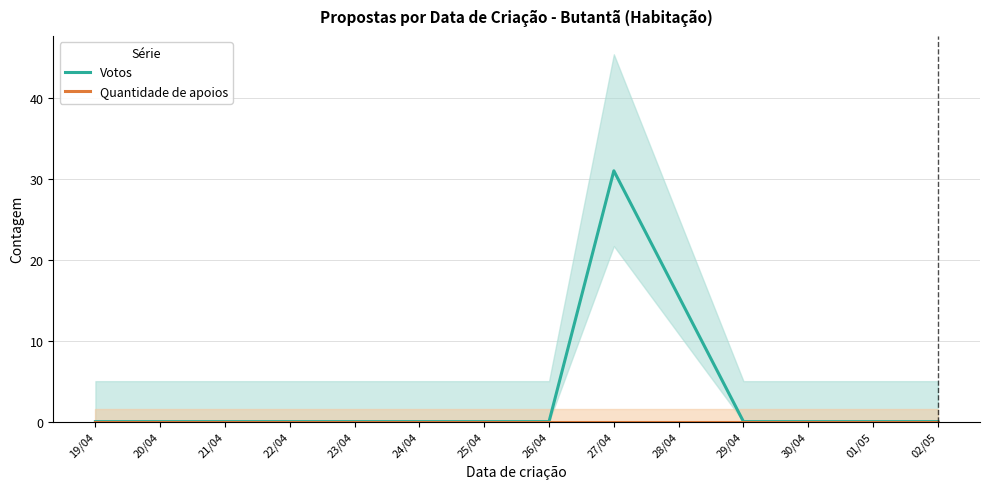

Reading right to left, transcribe all the data shown in this chart.

Votos: 0	0	31	0	0
Quantidade de apoios: 0	0	0	0	0